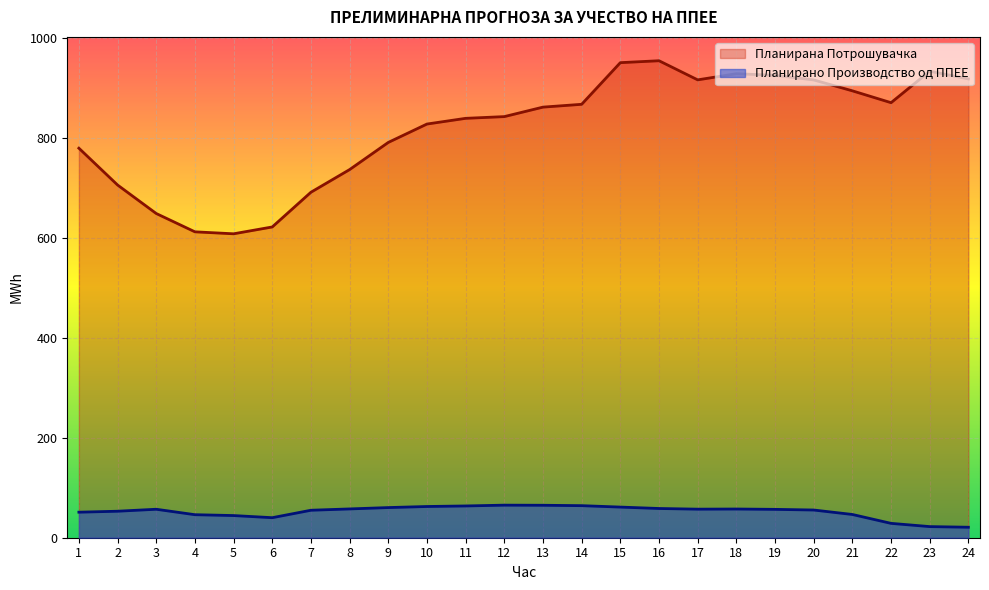

Rank the series by their maximum value, from highest to lowest.

Планирана Потрошувачка, Планирано Производство од ППЕЕ